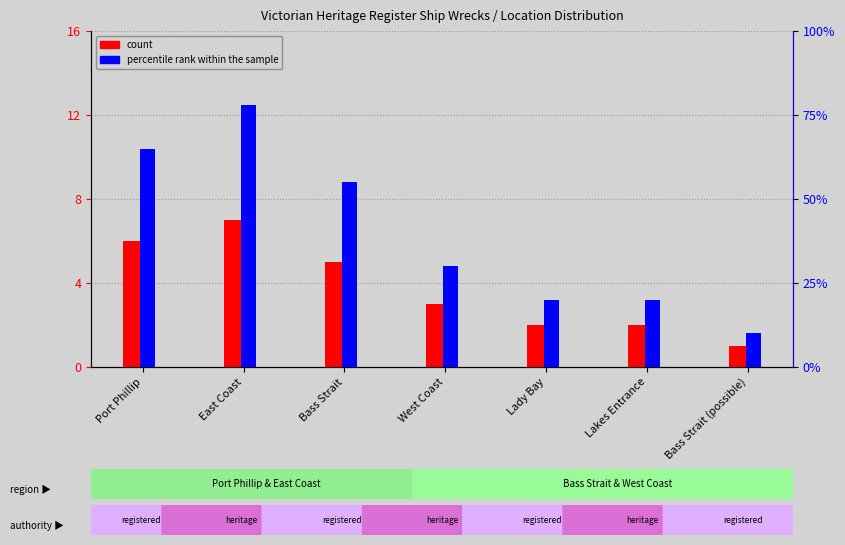

What is the difference between the count values at East Coast and Port Phillip?

1